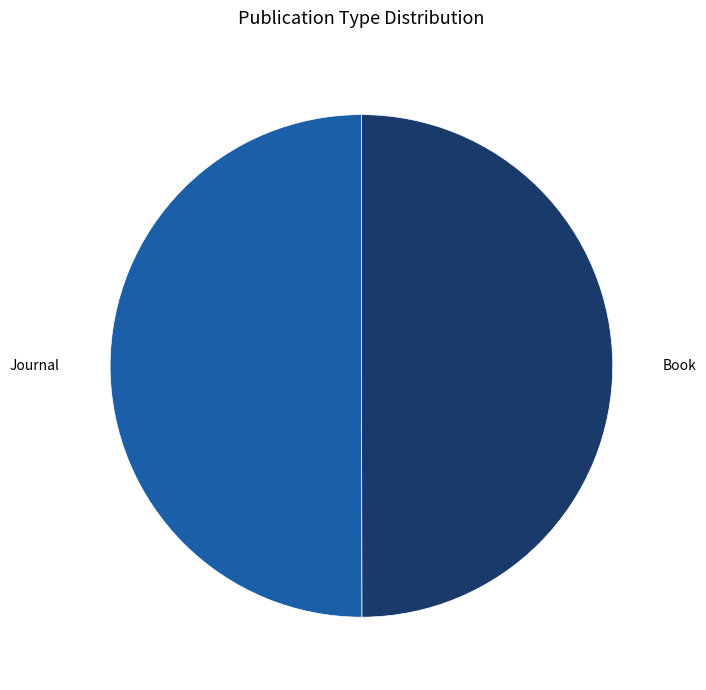

Approximately how many times larger is the value at Journal compared to Book?

1.0